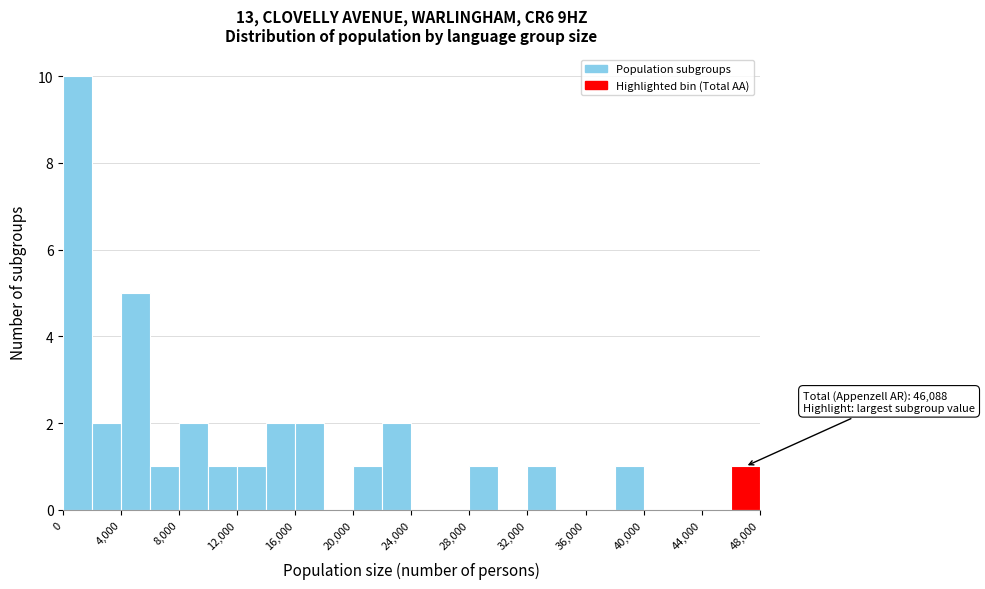

Which range on the x-axis has the tallest bar?

0 to 2000